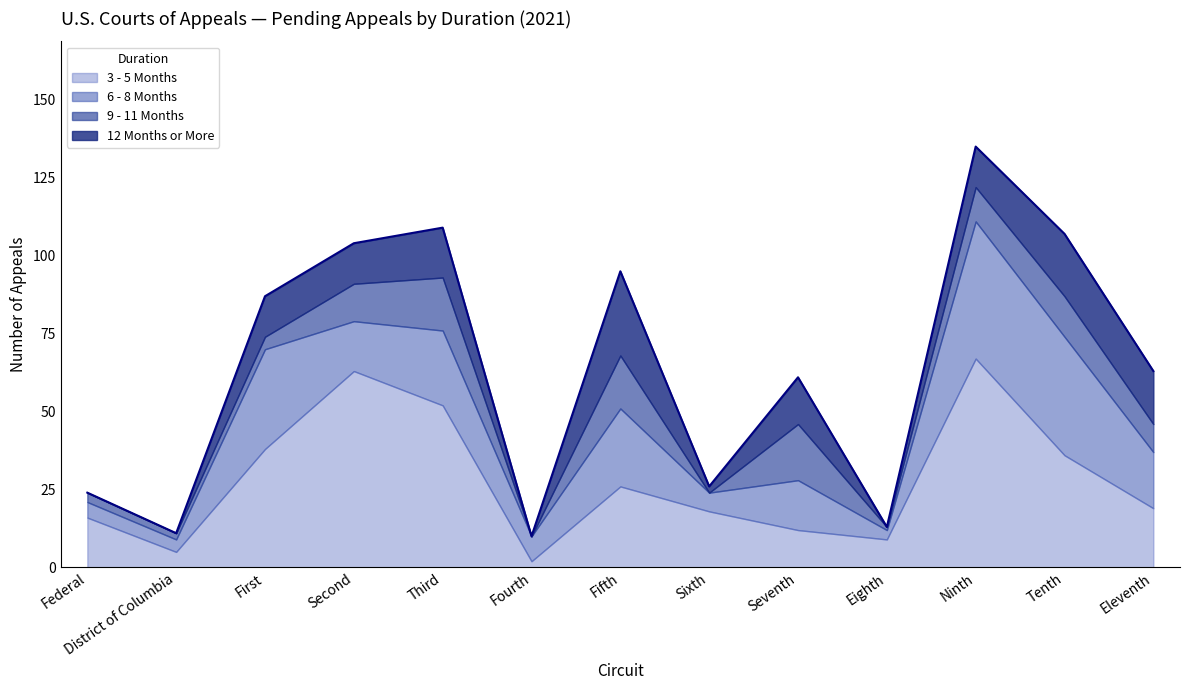

Rank the categories by 9 - 11 Months value from highest to lowest.

Seventh, Third, Fifth, Tenth, Second, Ninth, Eleventh, First, Federal, District of Columbia, Eighth, Fourth, Sixth